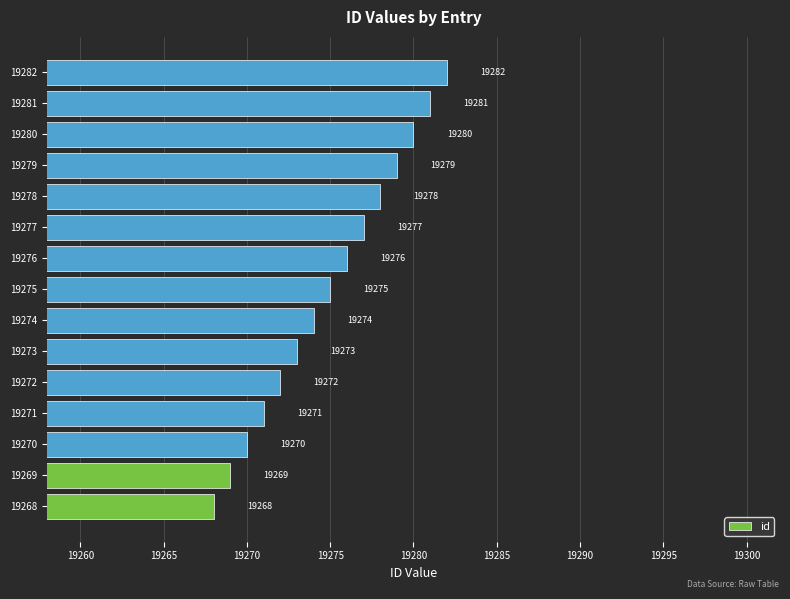

Does the chart contain any negative values?

No